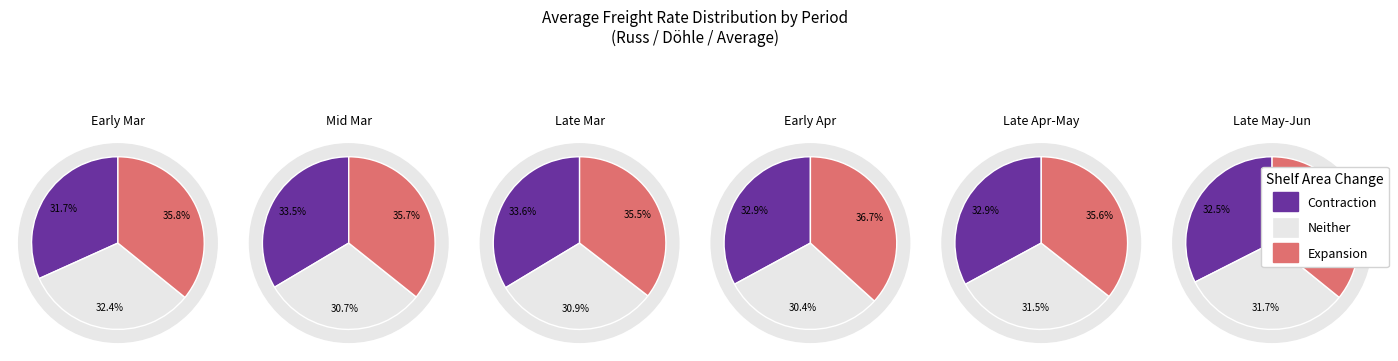

Is there a majority slice in this chart?

No